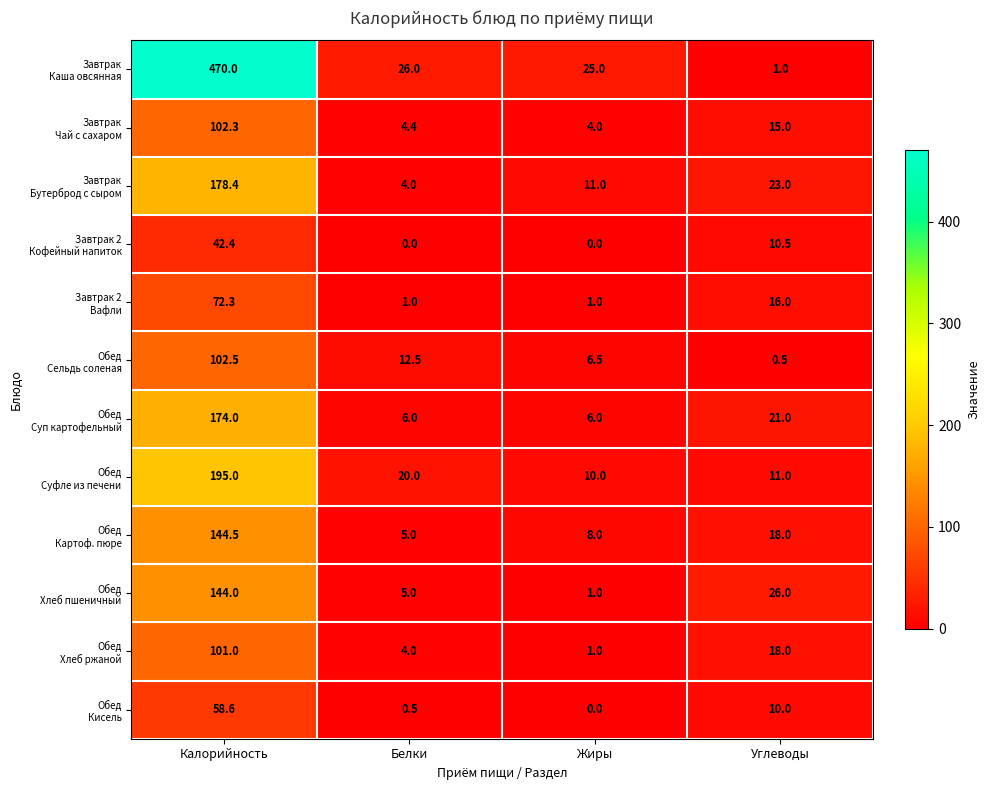

What is the spread (max minus min) of values at Жиры?

25.0